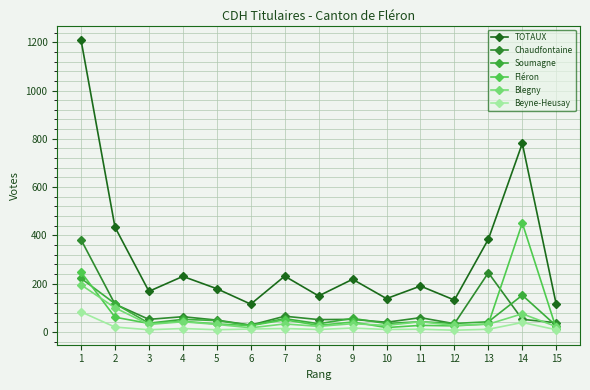

What are all the series names shown in the legend?

TOTAUX, Chaudfontaine, Soumagne, Fléron, Blegny, Beyne-Heusay